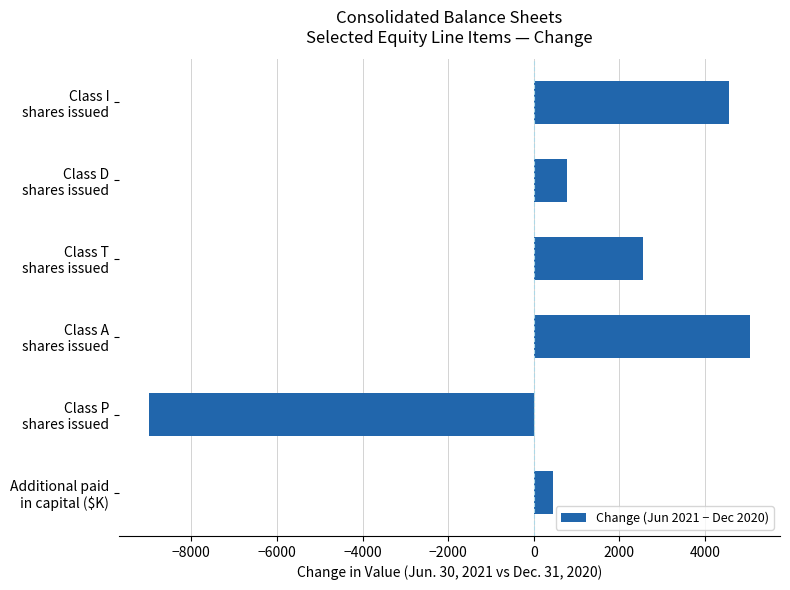

Reading bottom to top, list all the values displayed in this chart.

445	-8986	5049	2541	780	4555